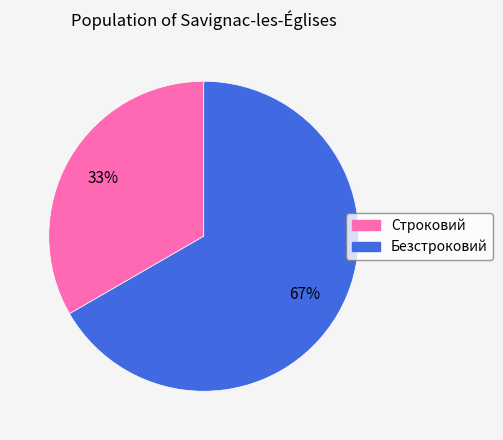

Does any single category account for the majority?

Yes